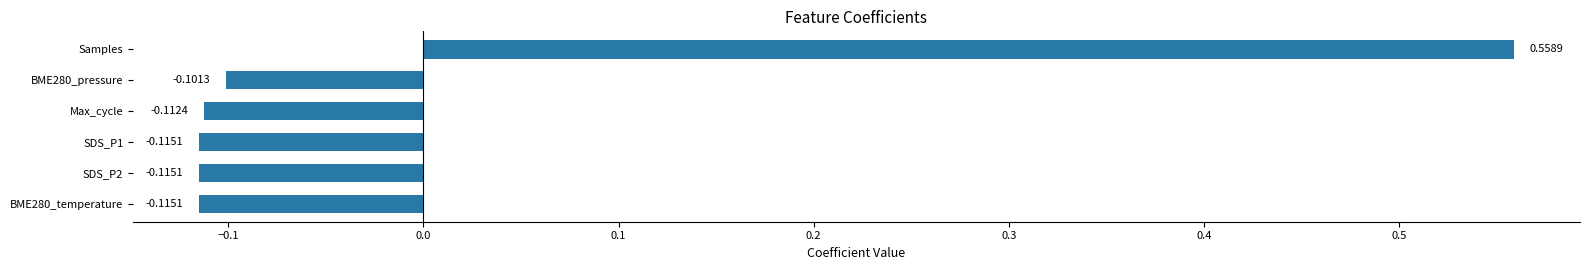

At which category does the chart reach its peak across all series?

Samples